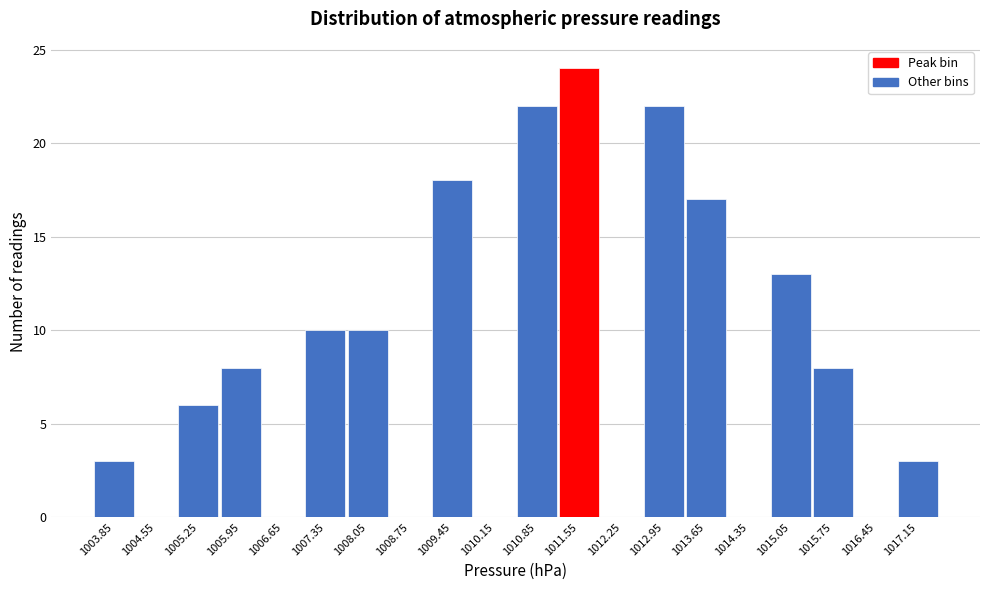

Reading left to right, list every bar in this chart as the range it spans on the x-axis followed by its height. The values are not printed on the chart, so give them approximately, as read against the axis.

1003.5 to 1004.2: 3
1004.2 to 1004.9: 0
1004.9 to 1005.6: 6
1005.6 to 1006.3: 8
1006.3 to 1007.0: 0
1007.0 to 1007.7: 10
1007.7 to 1008.4: 10
1008.4 to 1009.1: 0
1009.1 to 1009.8: 18
1009.8 to 1010.5: 0
1010.5 to 1011.2: 22
1011.2 to 1011.9: 24
1011.9 to 1012.6: 0
1012.6 to 1013.3: 22
1013.3 to 1014.0: 17
1014.0 to 1014.7: 0
1014.7 to 1015.4: 13
1015.4 to 1016.1: 8
1016.1 to 1016.8: 0
1016.8 to 1017.5: 3